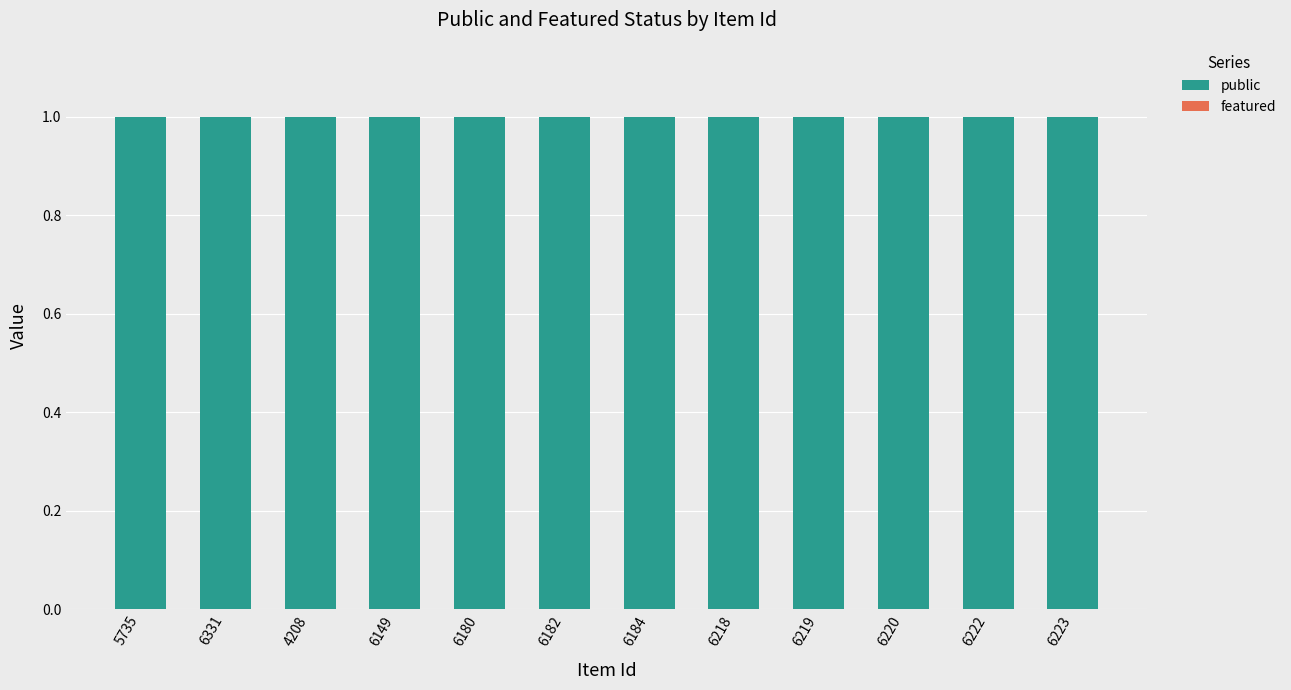

Reading right to left, list all the values displayed in this chart.

public: 1	1	1	1	1	1	1	1	1	1	1	1
featured: 0	0	0	0	0	0	0	0	0	0	0	0